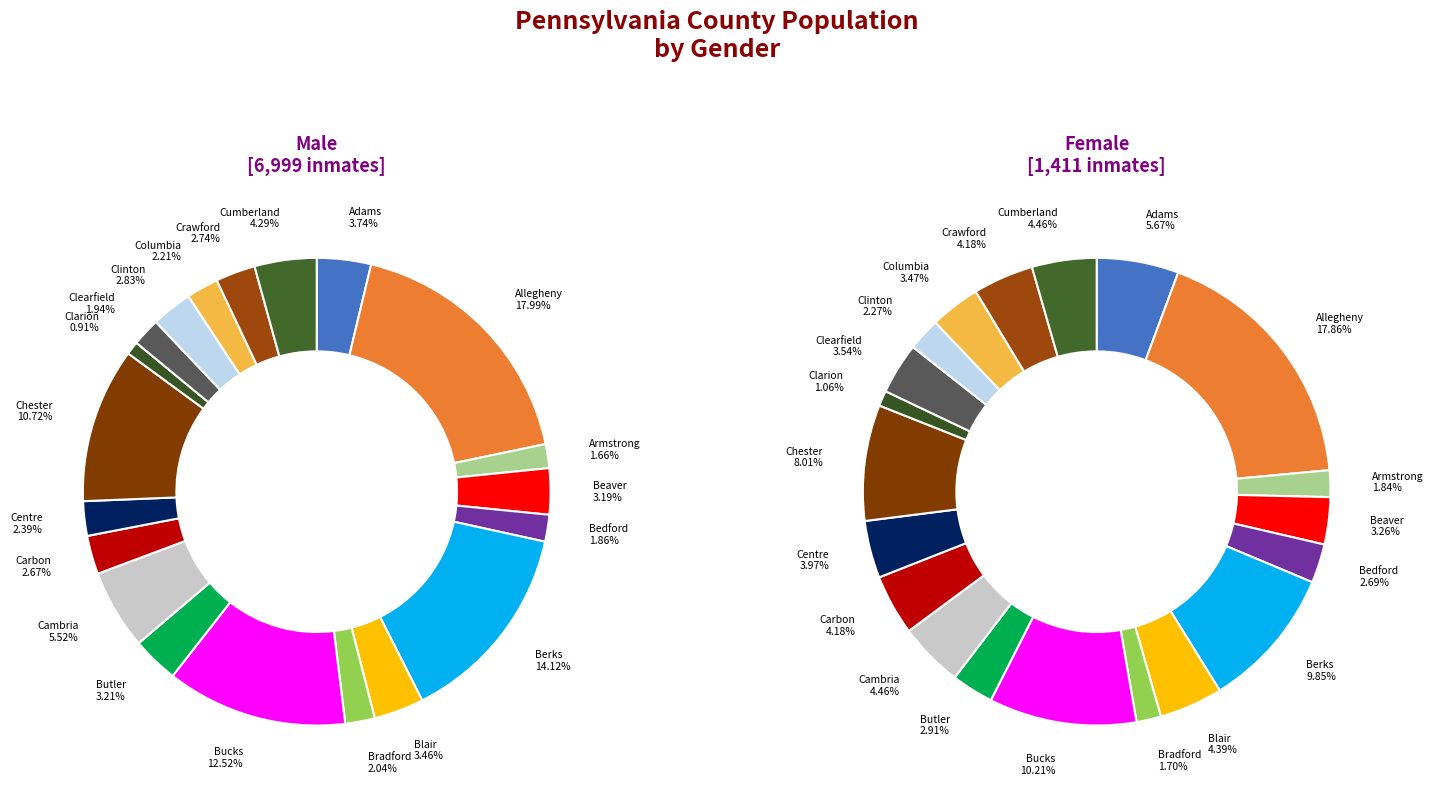

Is it true that Bucks is 10% of the pie?

True